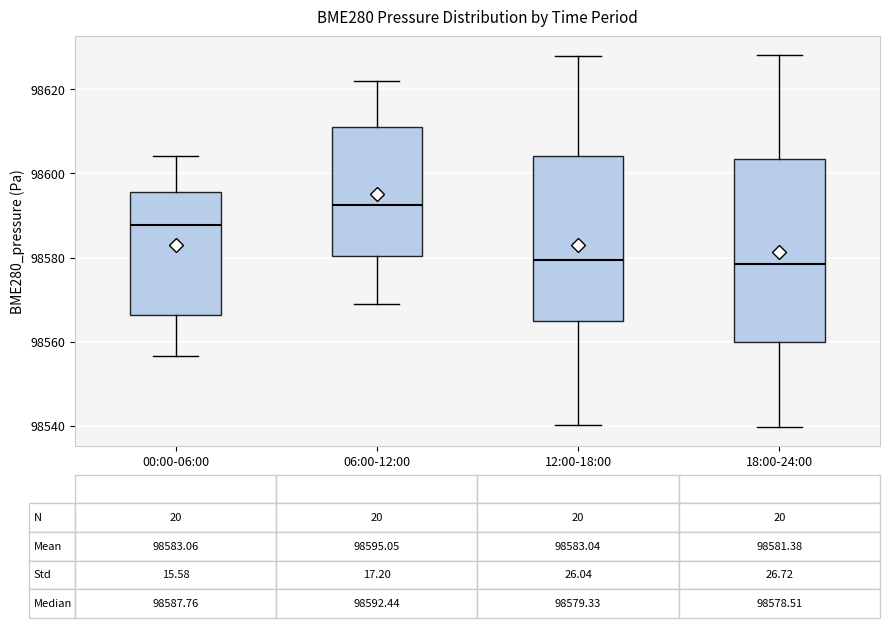

Comparing the boxes themselves (not the whiskers), which one is the tallest?

18:00-24:00